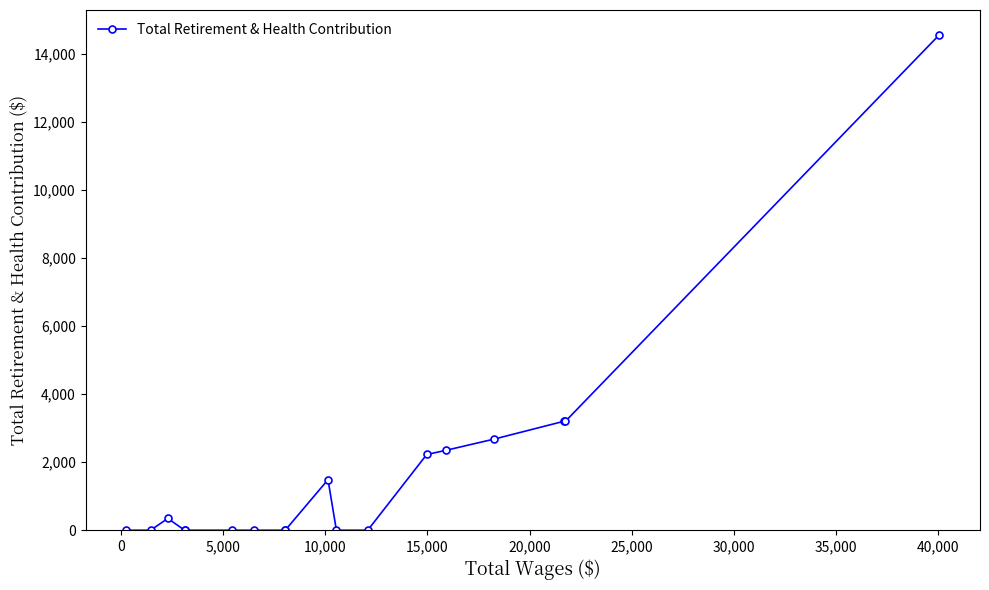

What is the difference between the maximum and minimum values?

14557